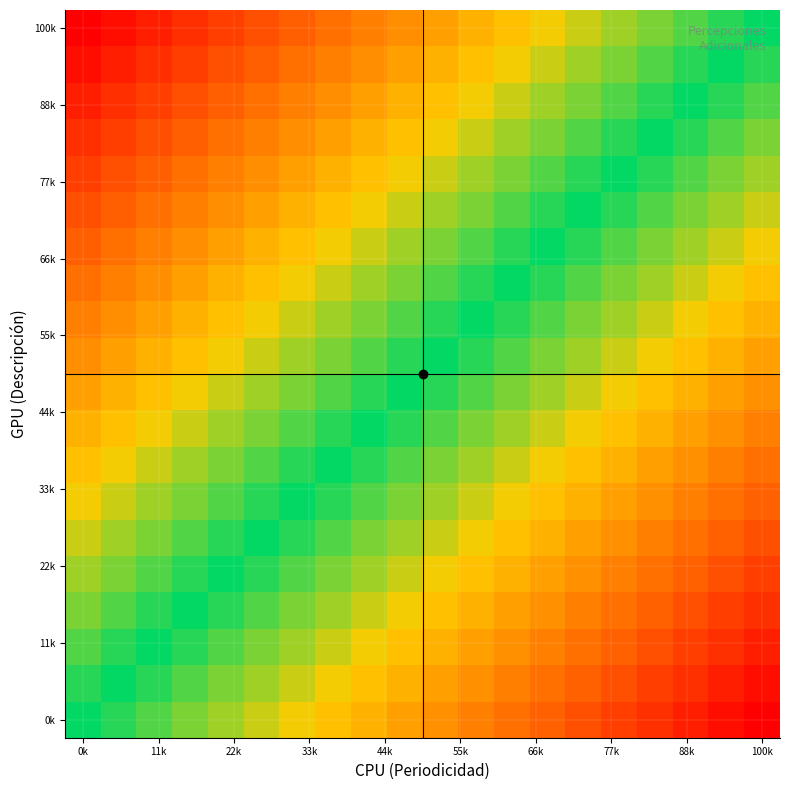

At which category is the sum across all series the highest?

0k